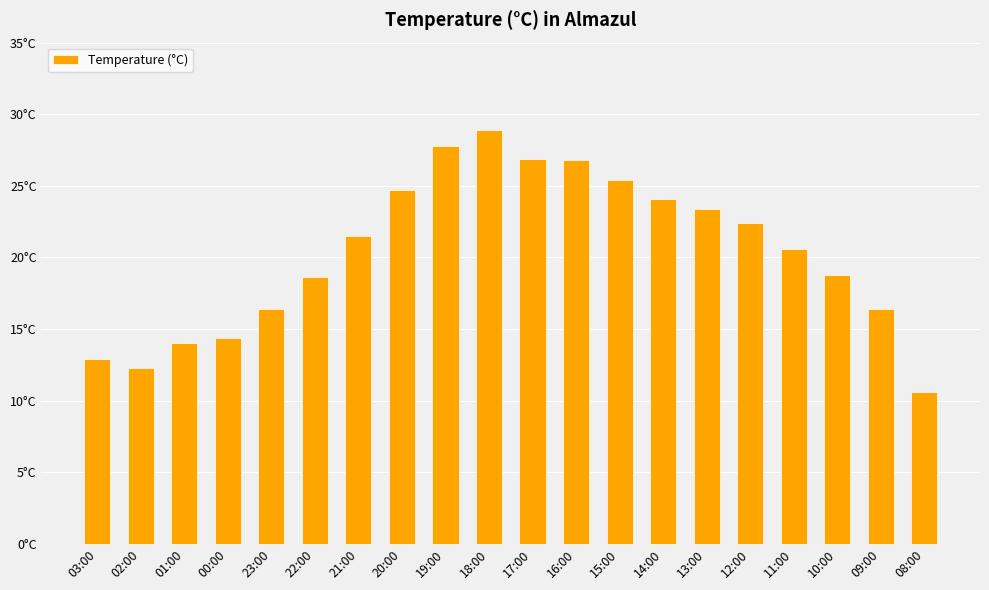

What is the difference between the maximum and minimum values?

18.3